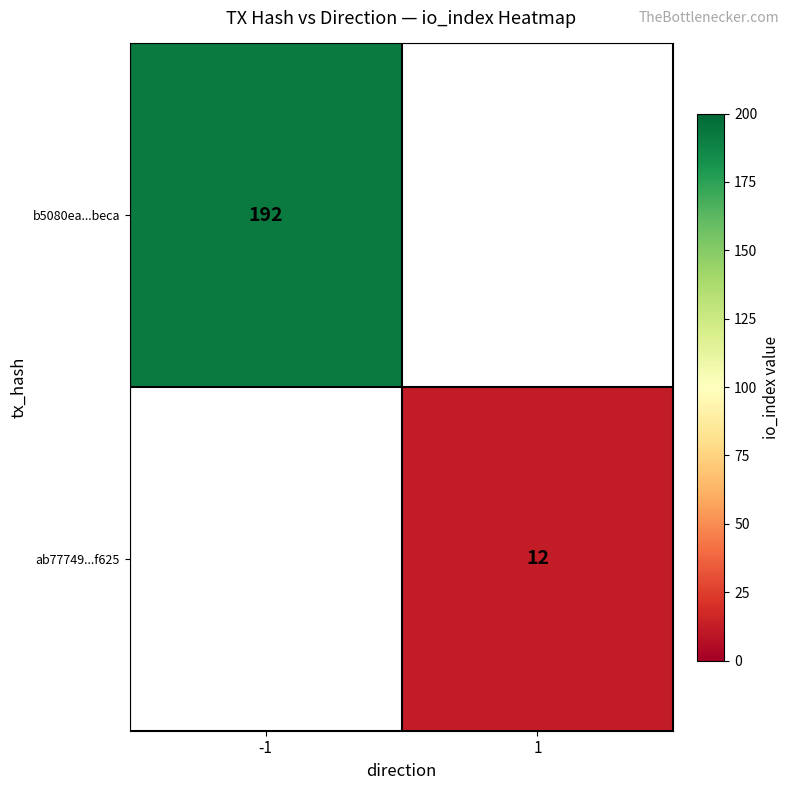

True or false: ab77749...f625 has a value of 4 at 1.

False